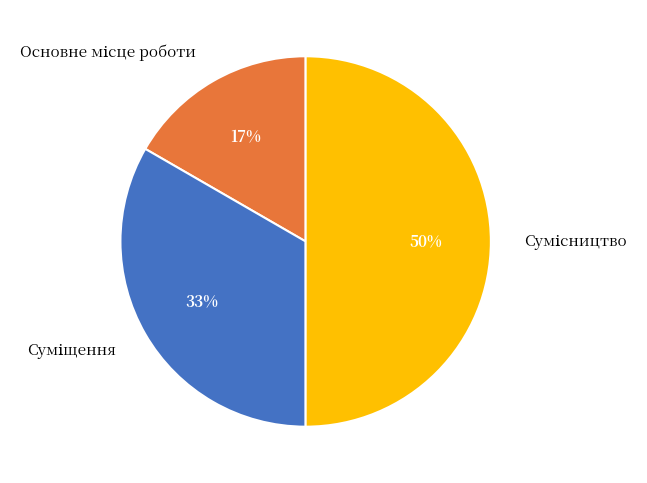

To the nearest percent, what is the difference between the largest and smallest slice percentages?

33%